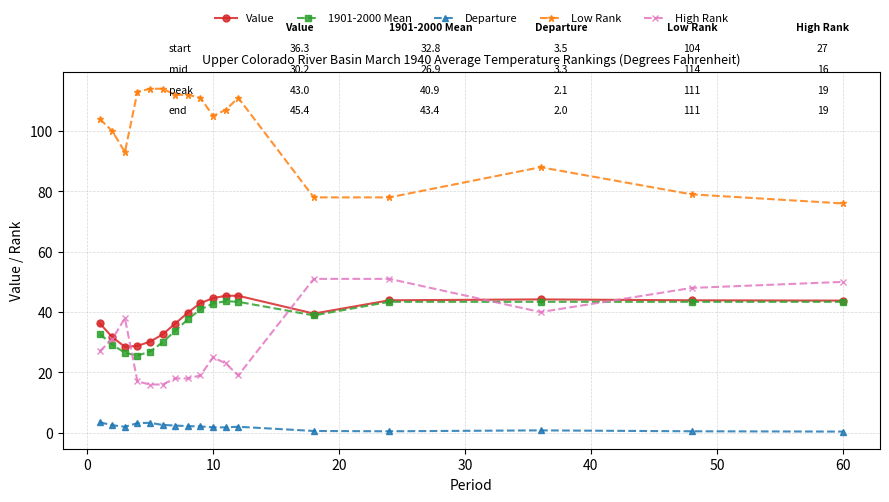

Which series has the largest total across all categories?

Low Rank